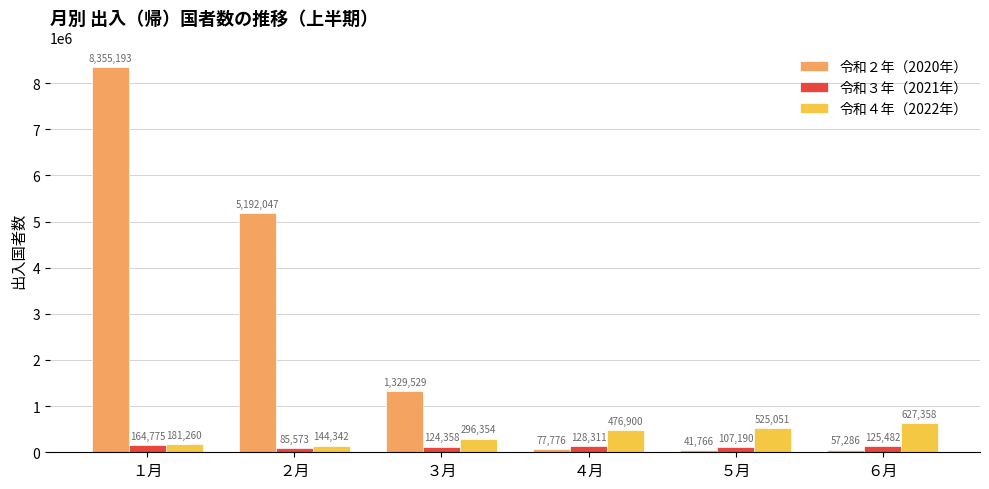

Between １月 and ６月, which series saw the biggest shift?

令和２年（2020年）